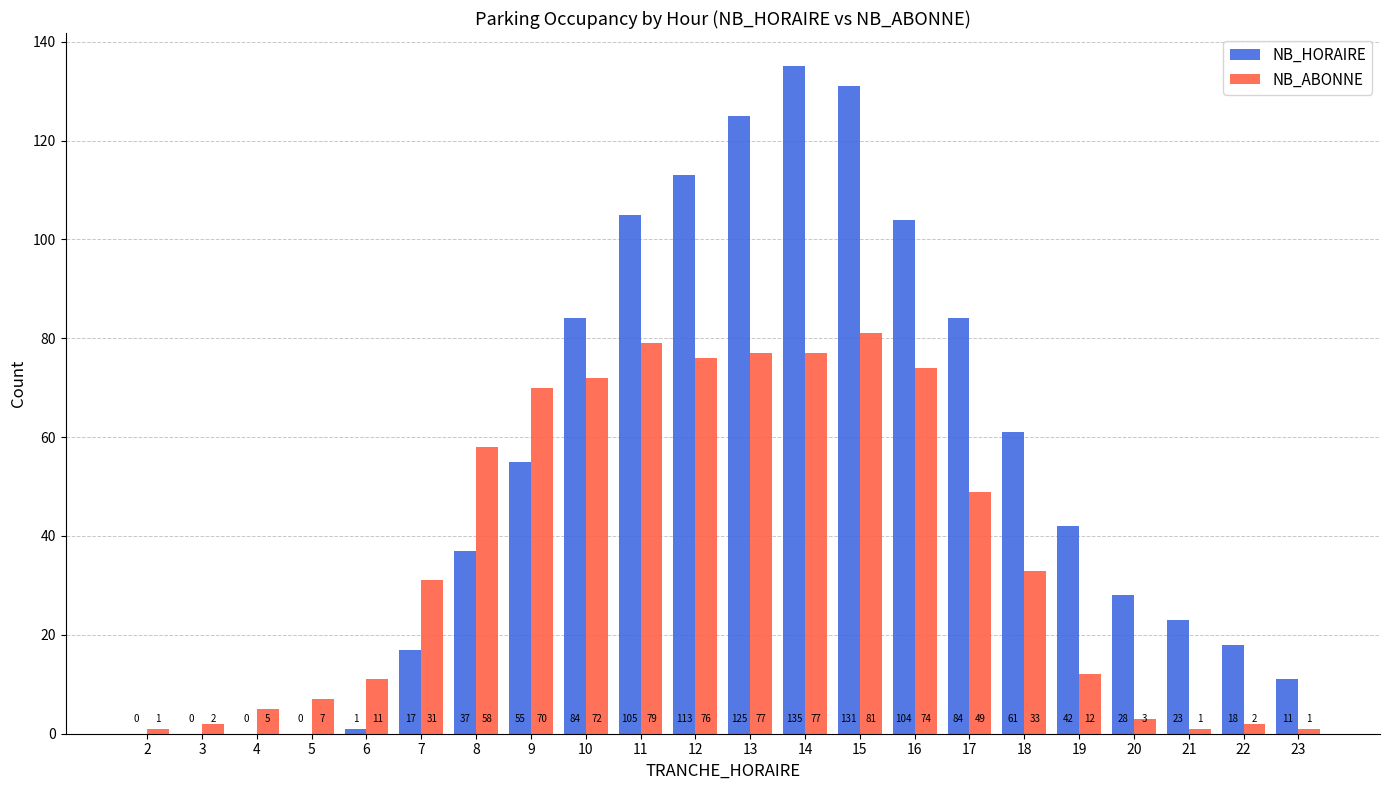

What is the average value of the NB_HORAIRE series?

53